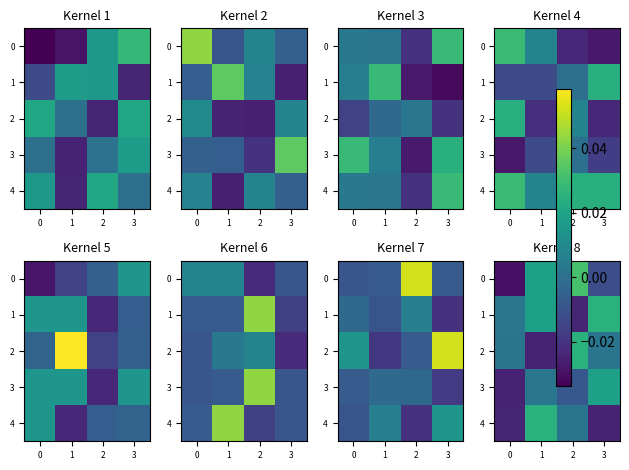

True or false: 4 has a value of -0.0 at 0.

False